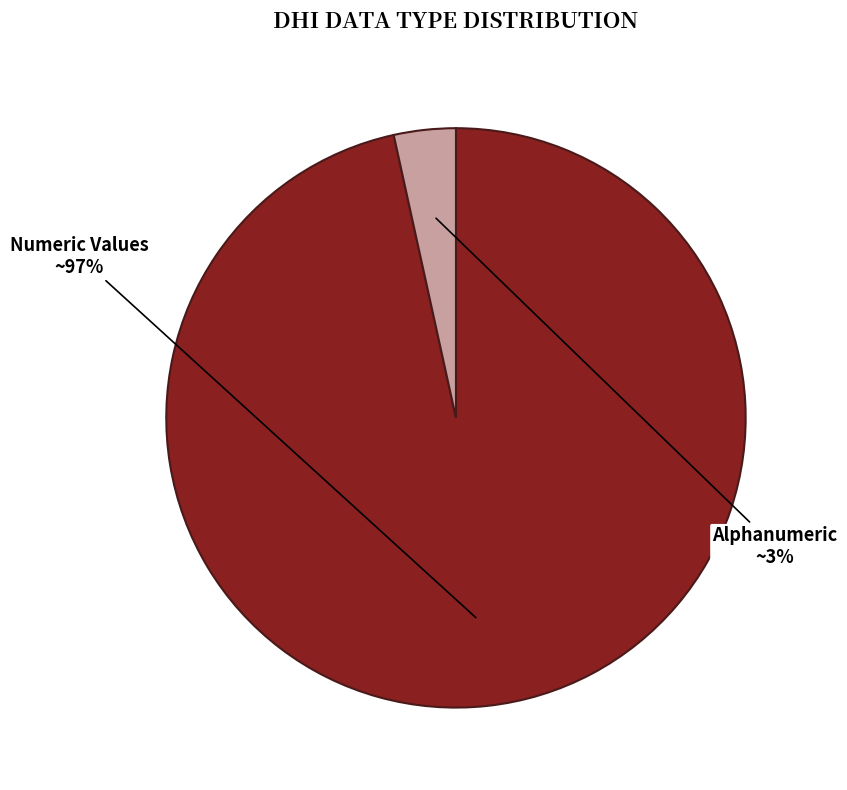

Is it true that Alphanumeric is 17% of the pie?

False